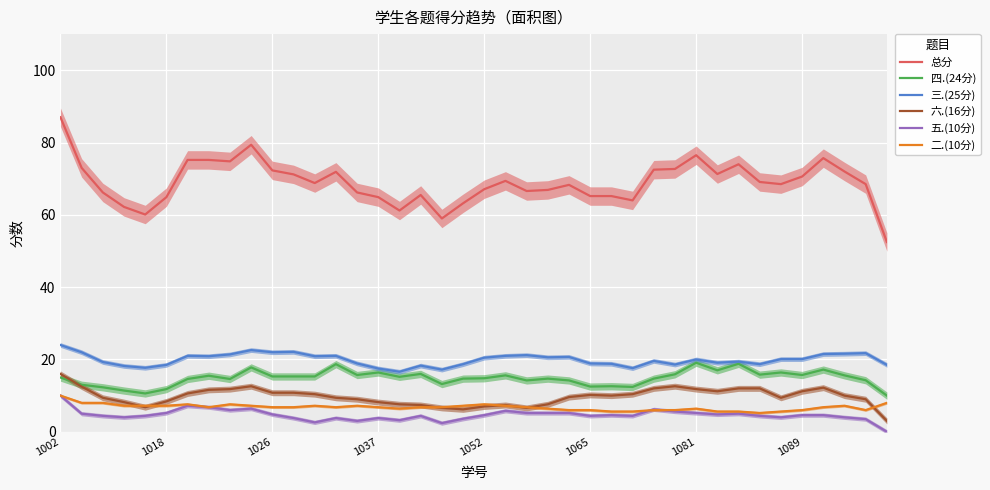

What is the difference between the maximum and minimum values in the 五.(10分) series?

10.0